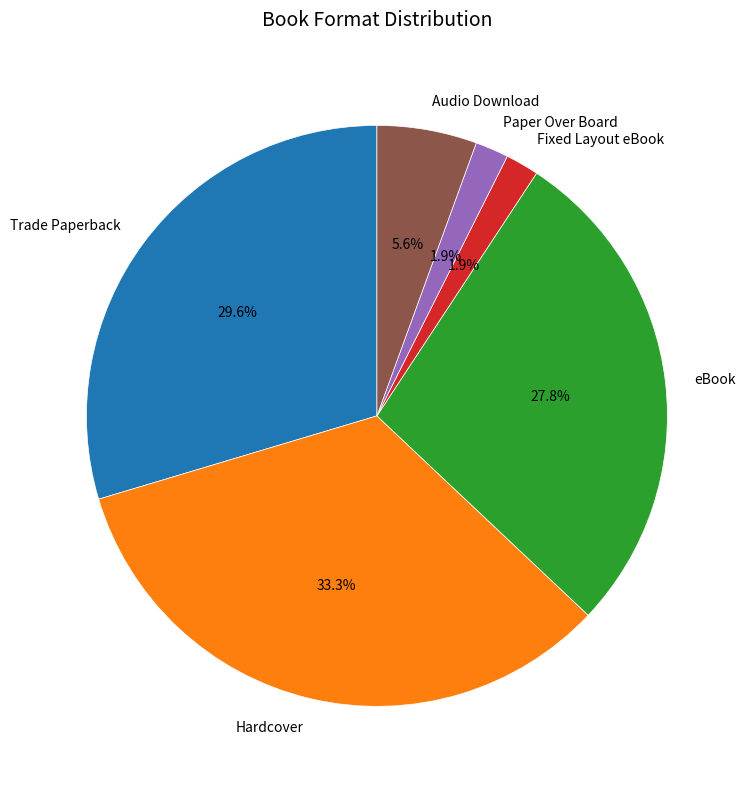

Does Audio Download represent more than half of the total?

No